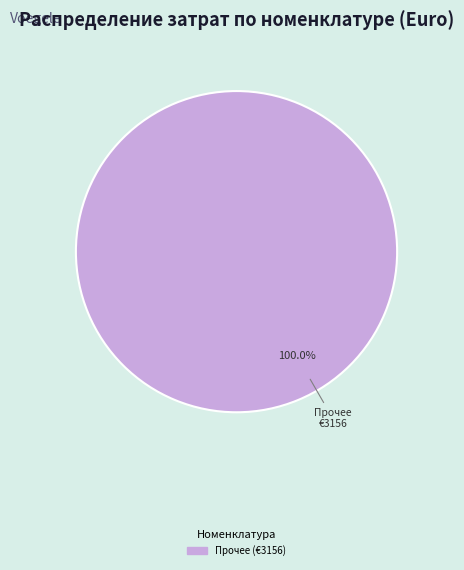

Does any single category account for the majority?

Yes